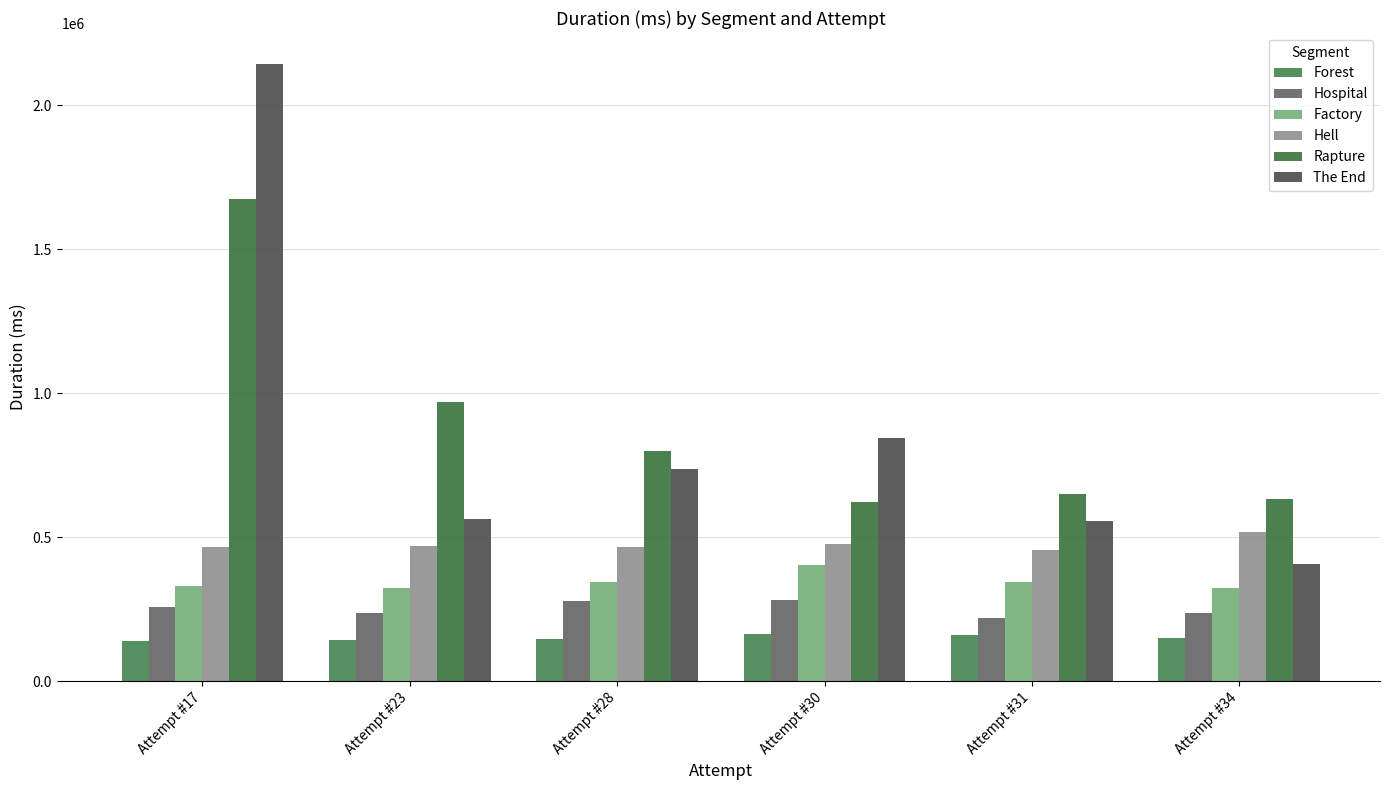

Does the chart contain stacked bars?

No